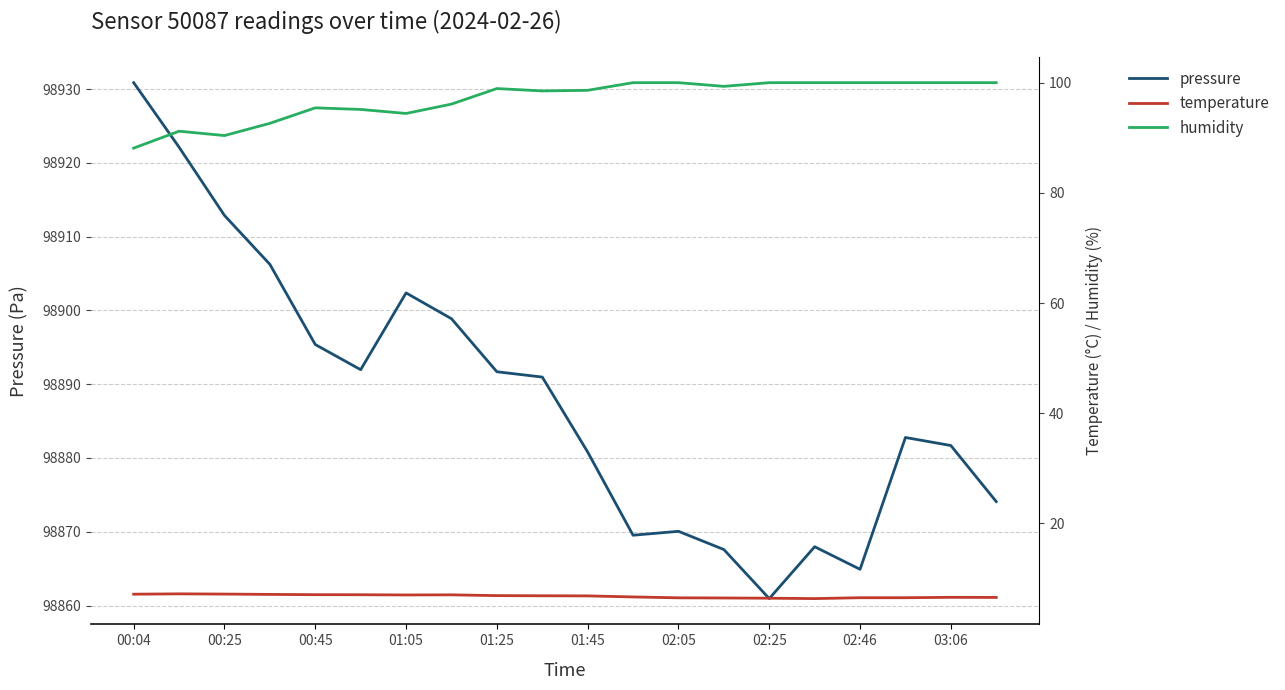

Which series has the widest spread of values?

pressure